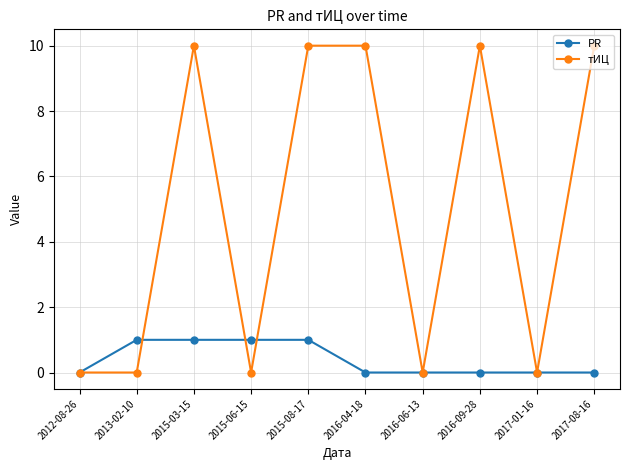

The value of тИЦ at 2015-03-15 is 10. True or false?

True